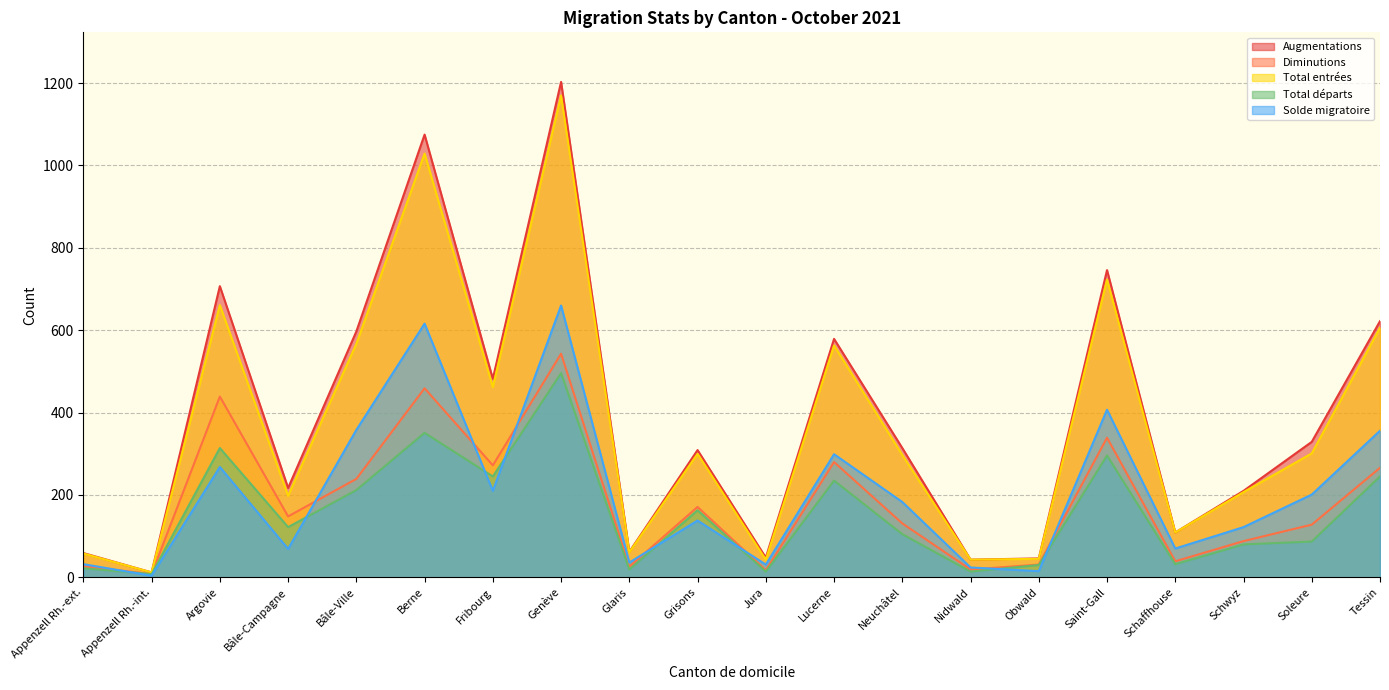

True or false: Solde migratoire and Augmentations cross at least once.

False